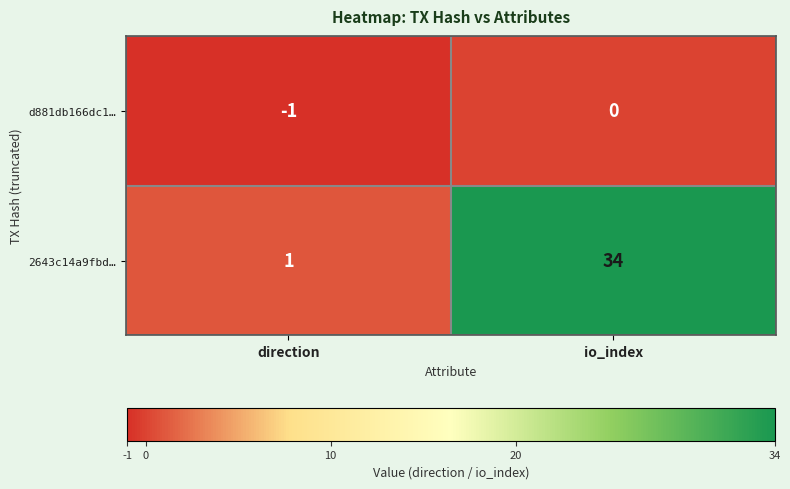

What is the sum of all 2643c14a9fbd… values?

35